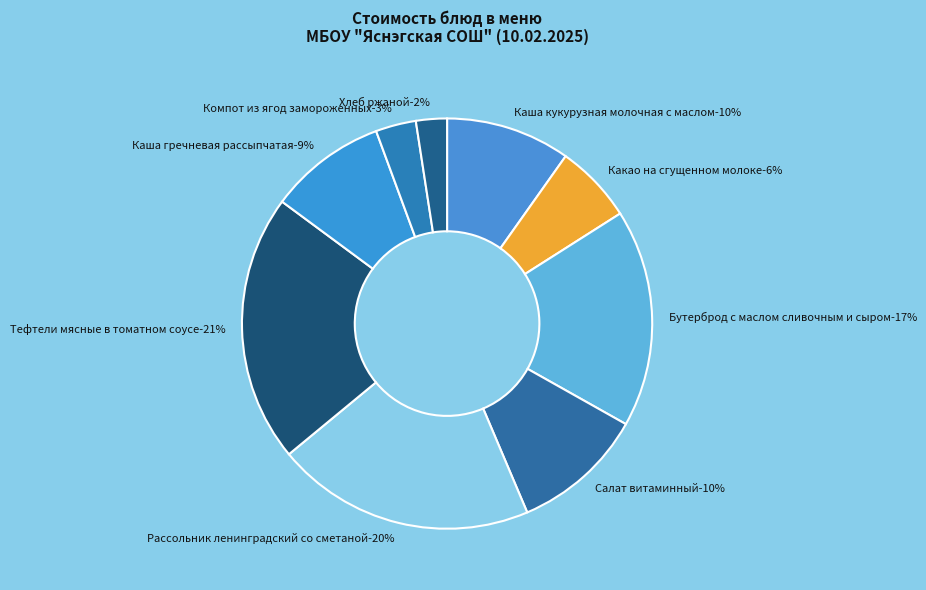

Does any single category account for the majority?

No